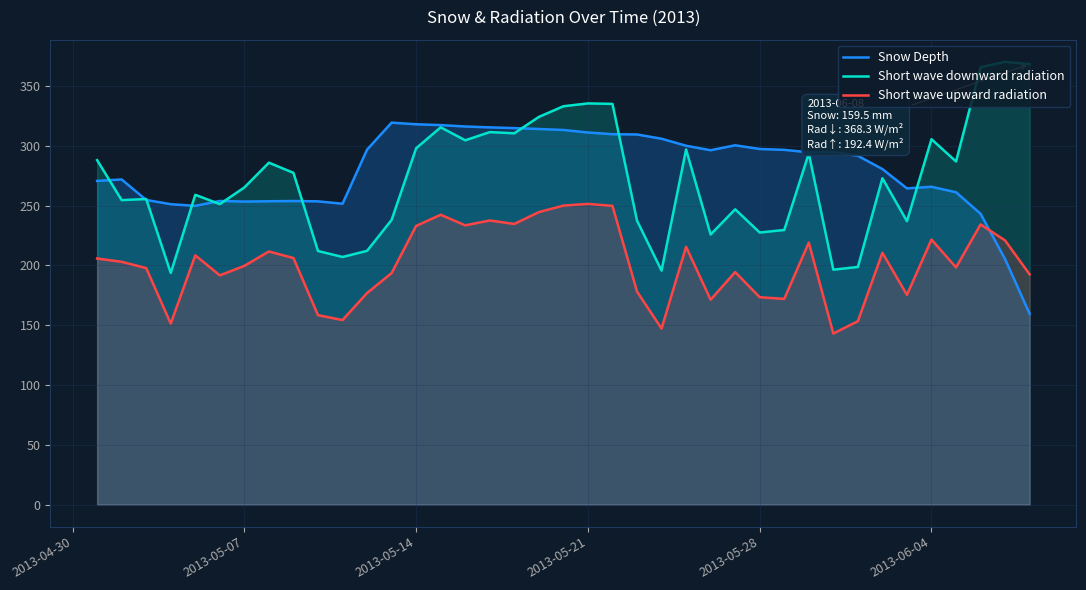

What is the value of the Short wave upward radiation point at the 29th from the left?

172.0